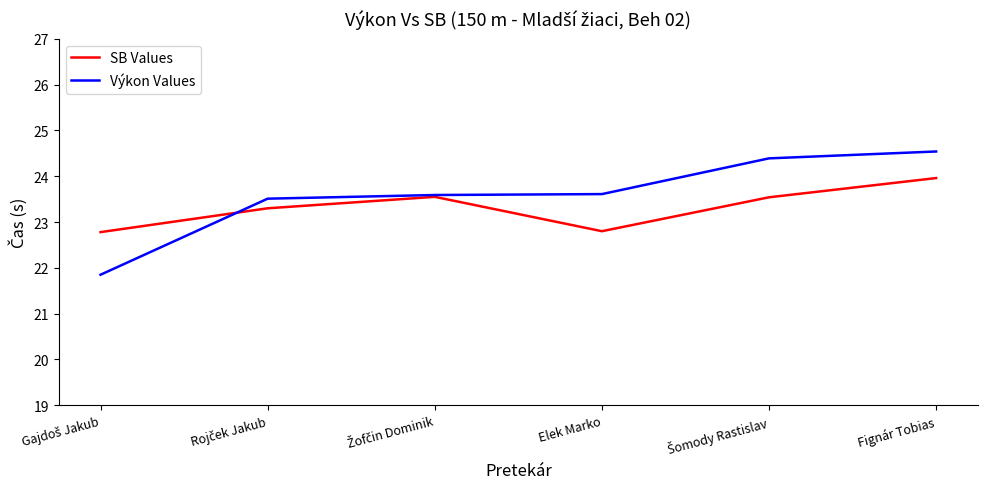

True or false: SB Values and Výkon Values intersect in this chart.

True